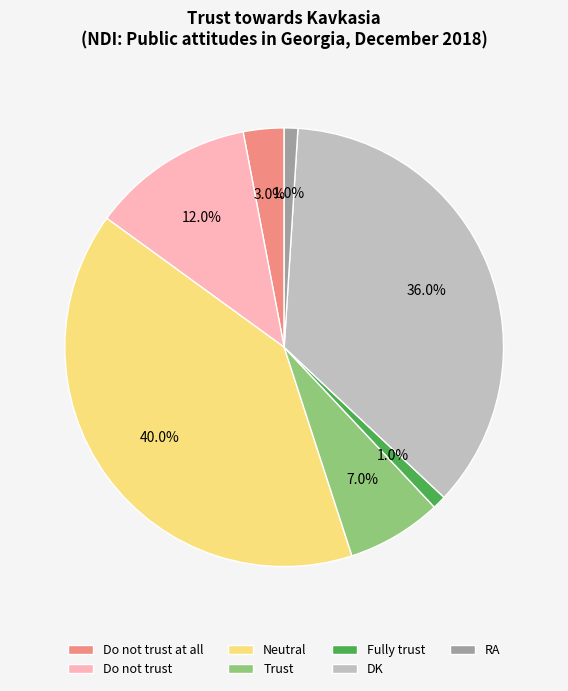

The DK slice represents 36% of the pie. True or false?

True